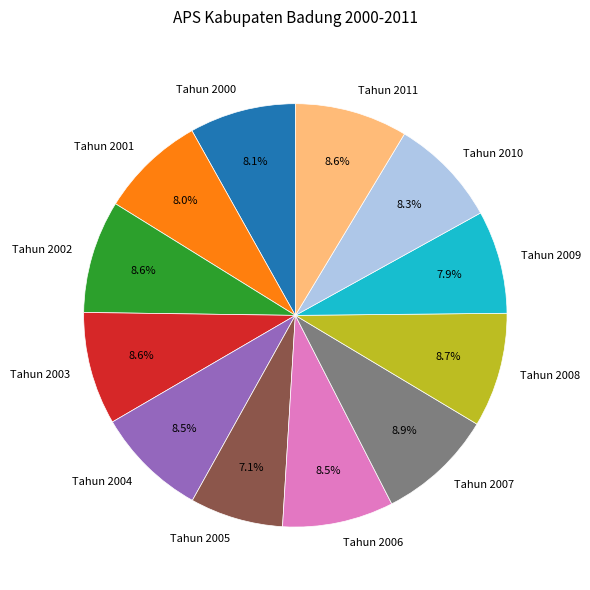

Does any single category account for the majority?

No